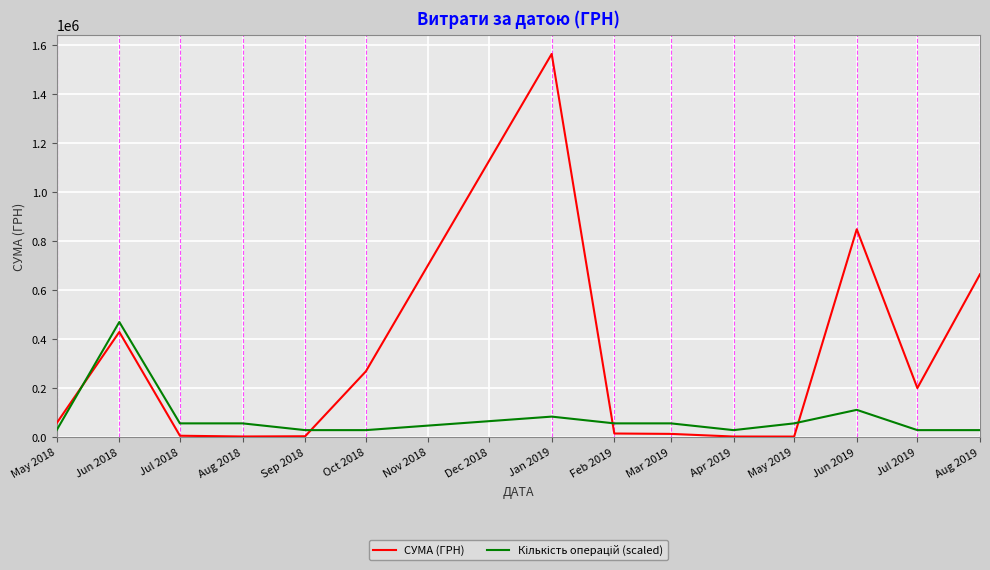

At which category is the sum across all series the highest?

Jan 2019